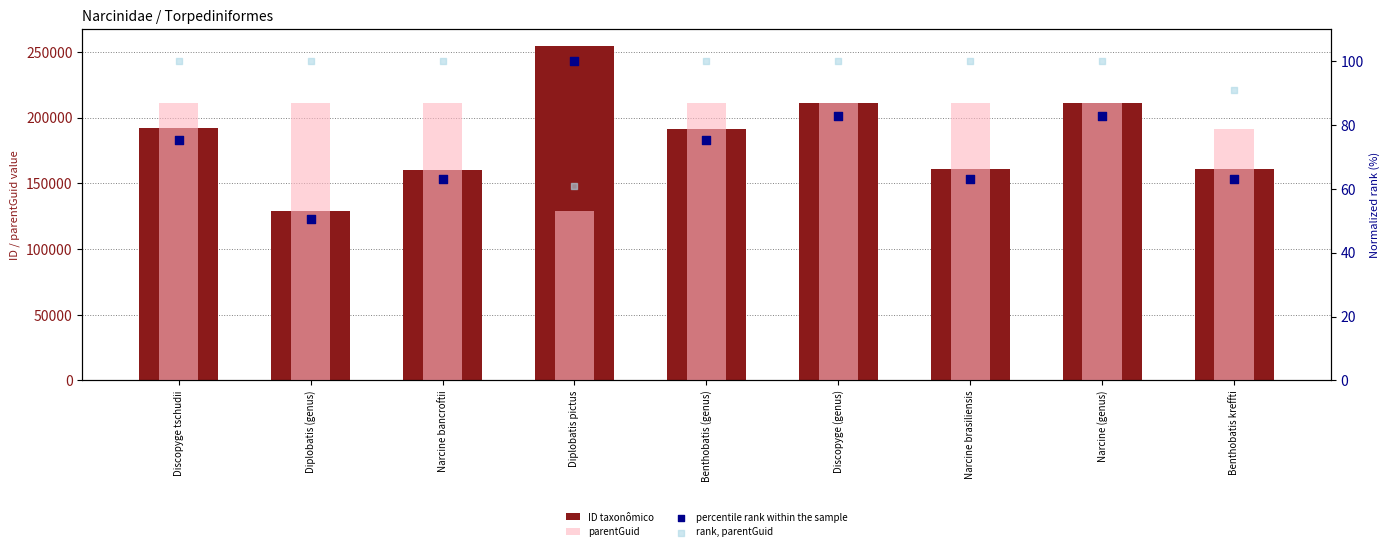

Is the value of percentile rank within the sample at Benthobatis (genus) greater than the value of rank, parentGuid at Benthobatis (genus)?

No